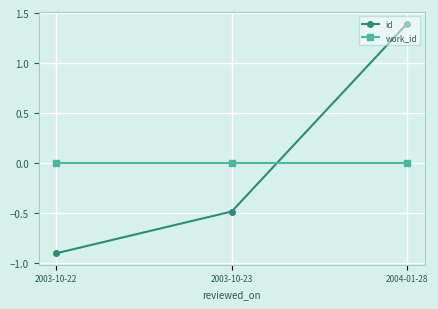

At 2004-01-28, list the series in order from largest to smallest.

id, work_id